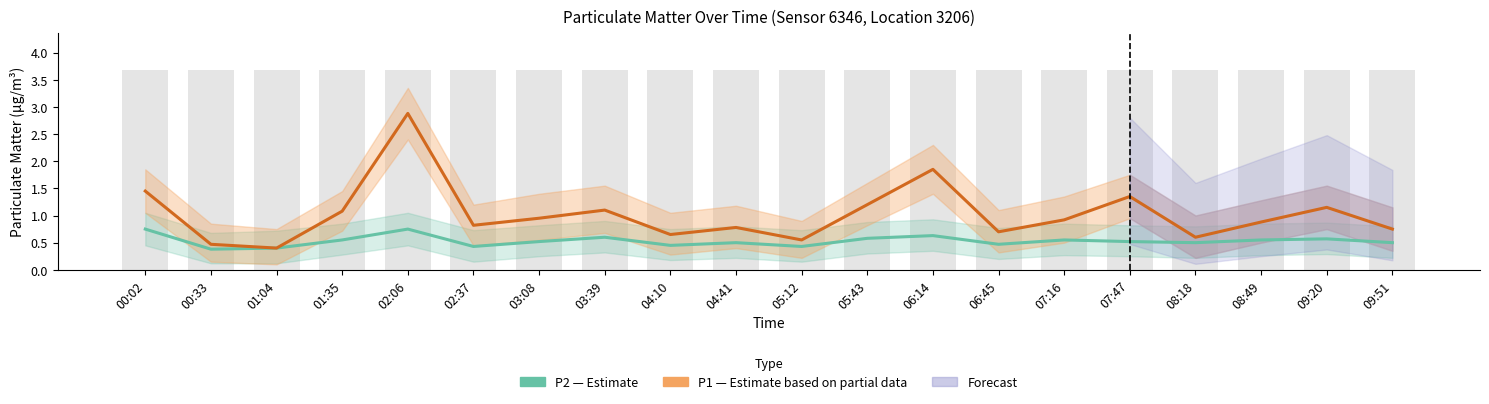

What is the total value across all series at 02:06?

3.6